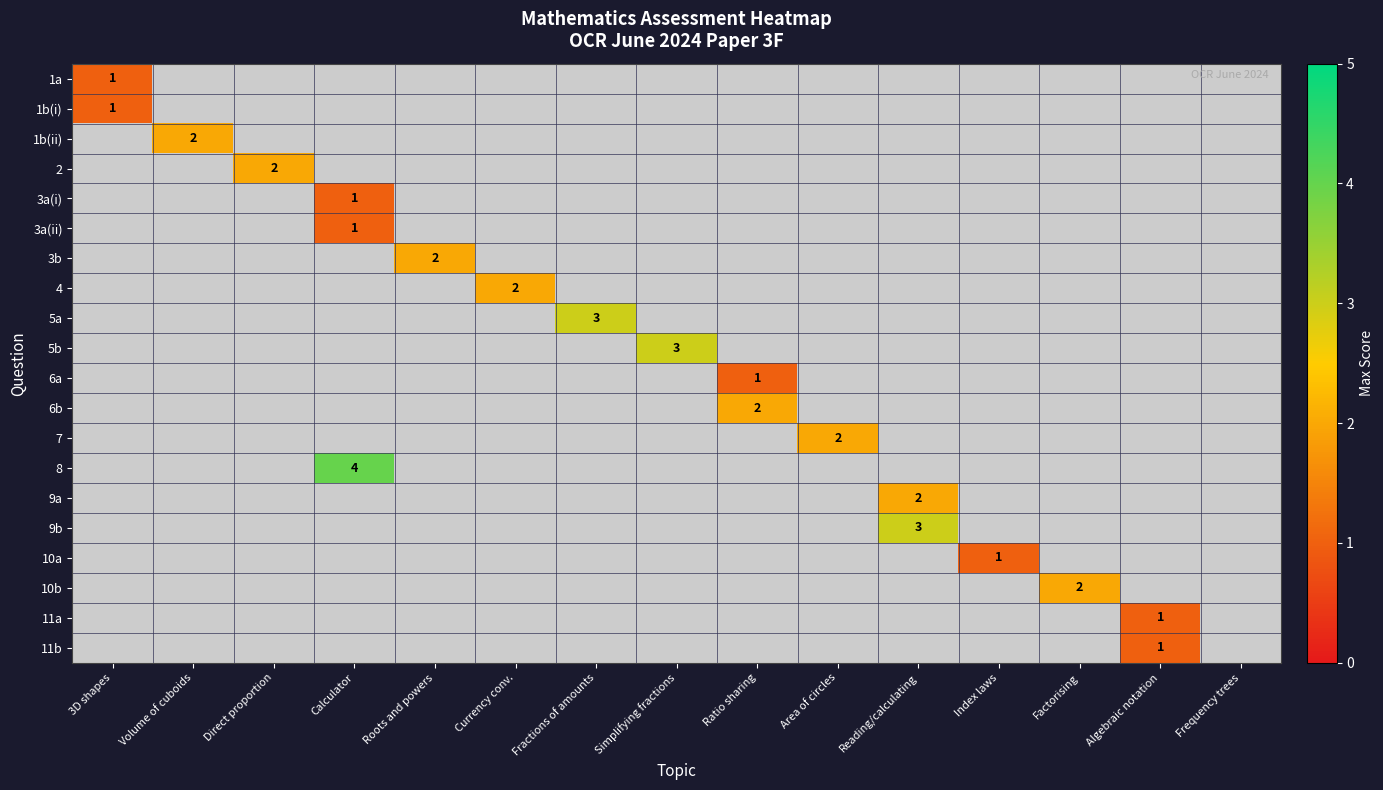

At which label does 1b(i) reach its peak?

3D shapes